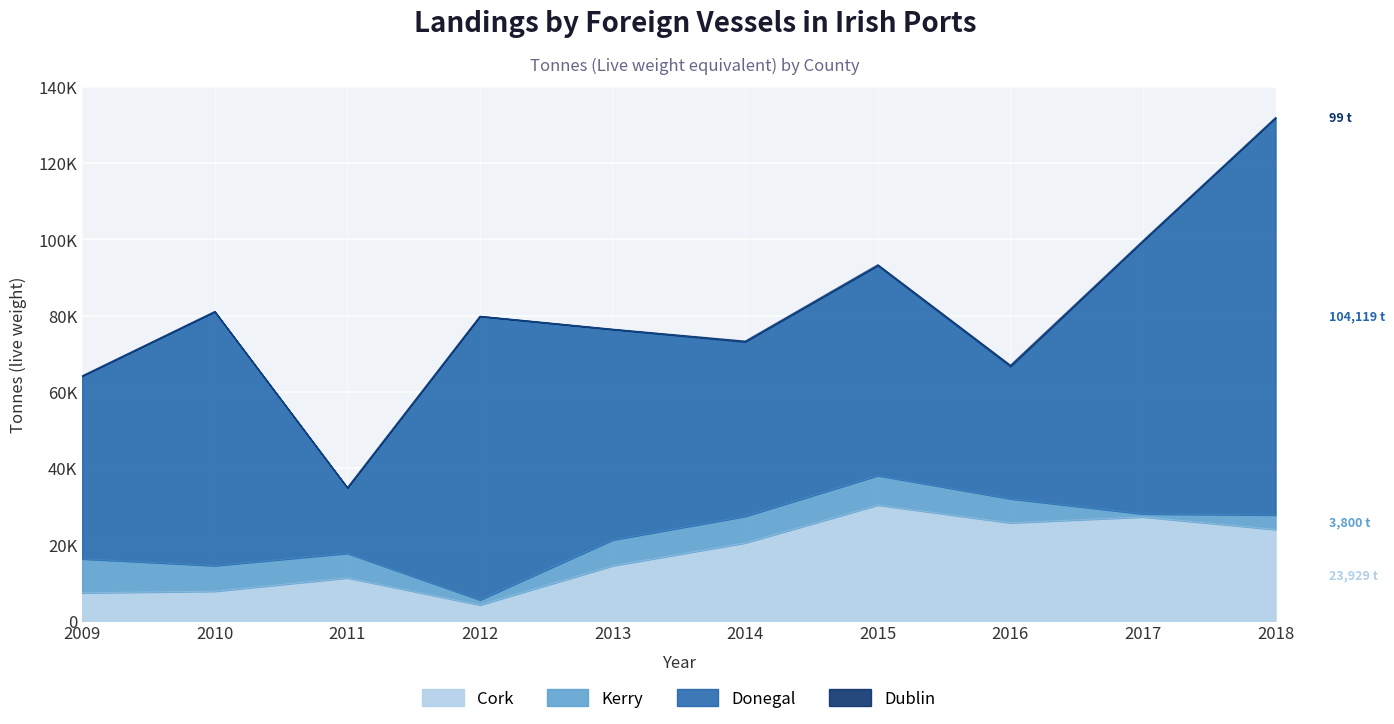

What is the difference between the maximum and second lowest values in the Donegal series?

69403